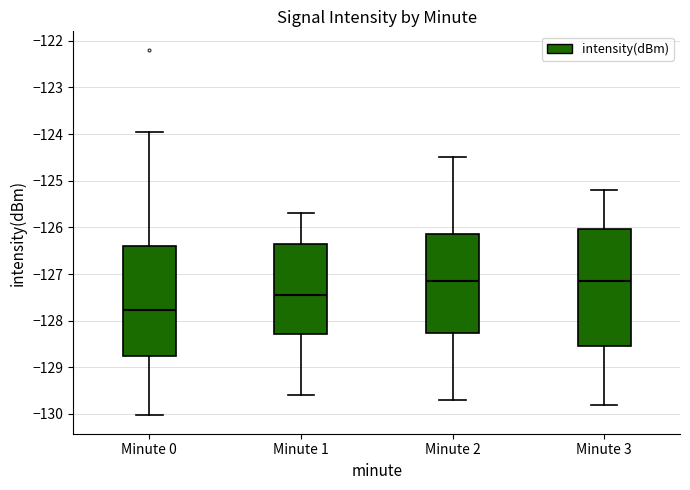

Where does the lower whisker of the box for Minute 1 end on the y-axis? The values are not printed on the chart, so give them approximately, as read against the axis.

-129.6